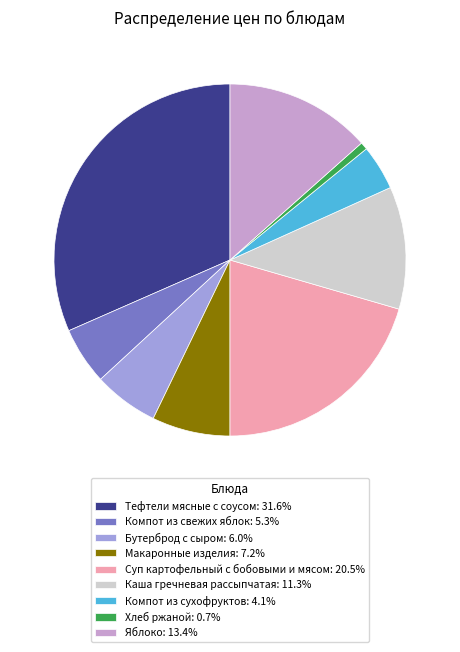

Which category has the smallest portion of the pie?

Хлеб ржаной